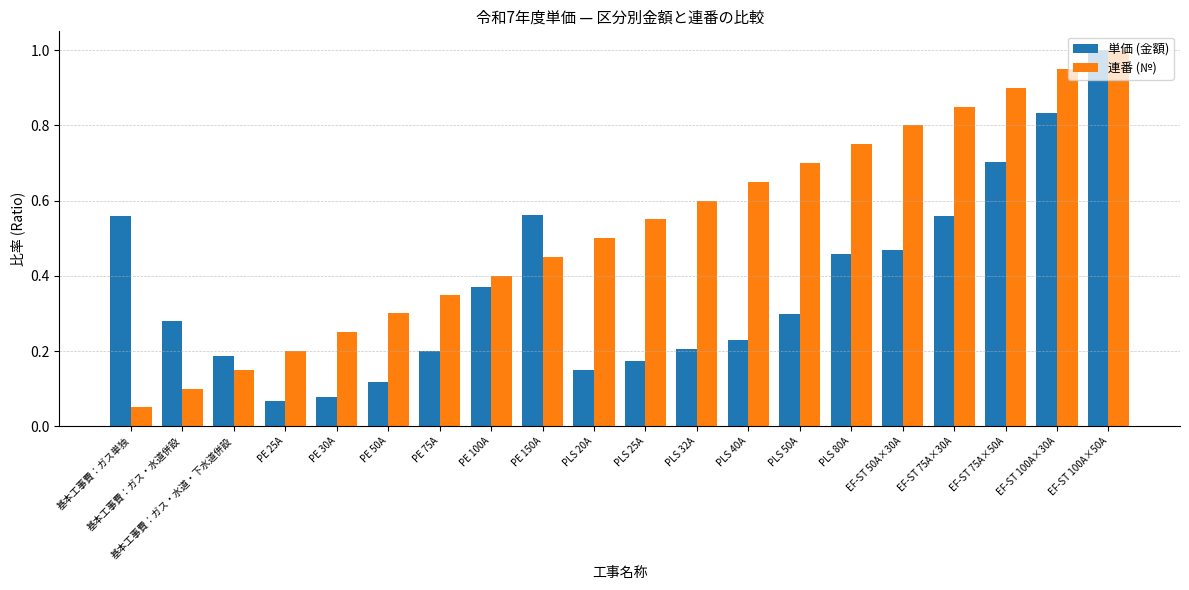

How many bars are there in each group?

2